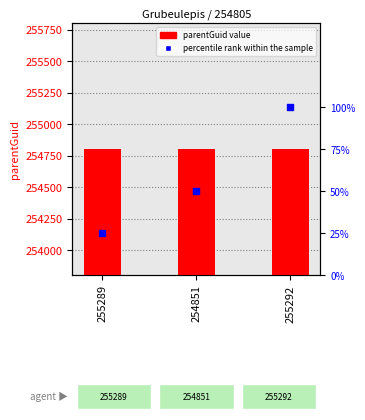

Which series reaches the minimum Y coordinate?

percentile rank within the sample